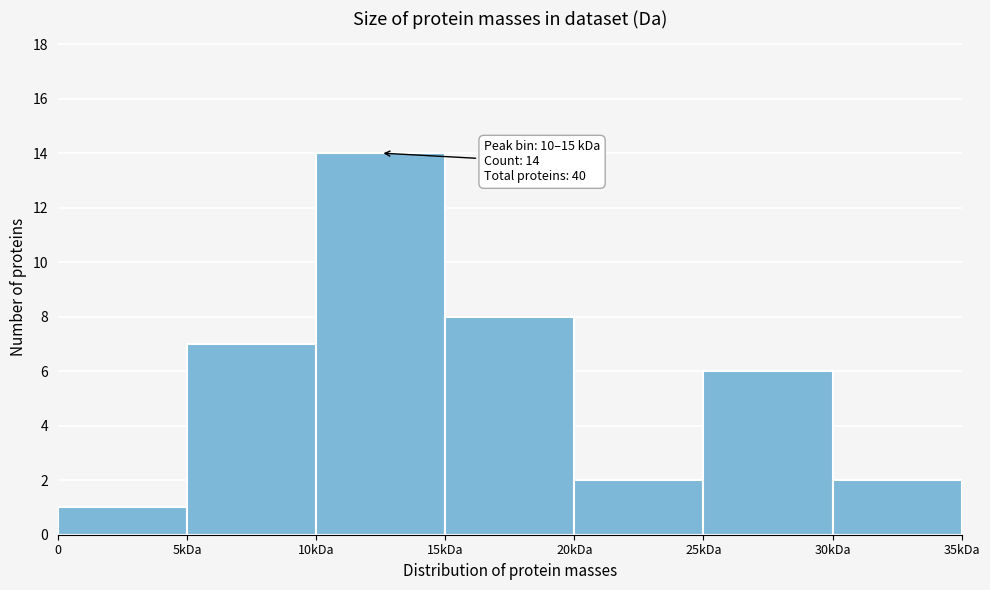

Reading right to left, transcribe all the data shown in this chart.

30kDa=2	25kDa=6	20kDa=2	15kDa=8	10kDa=14	5kDa=7	0=1